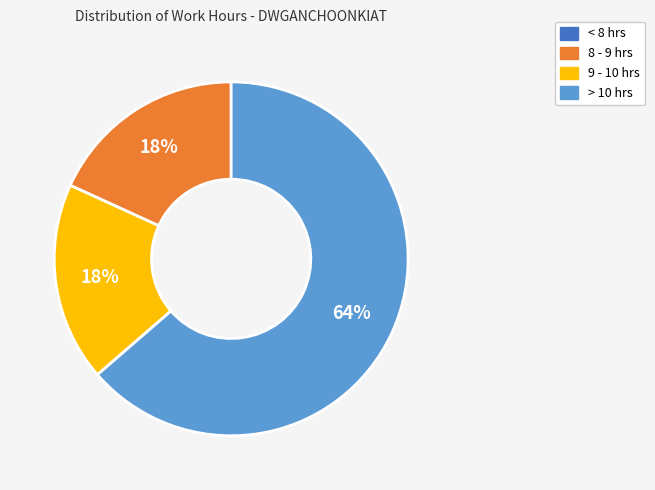

Does any single category account for the majority?

Yes